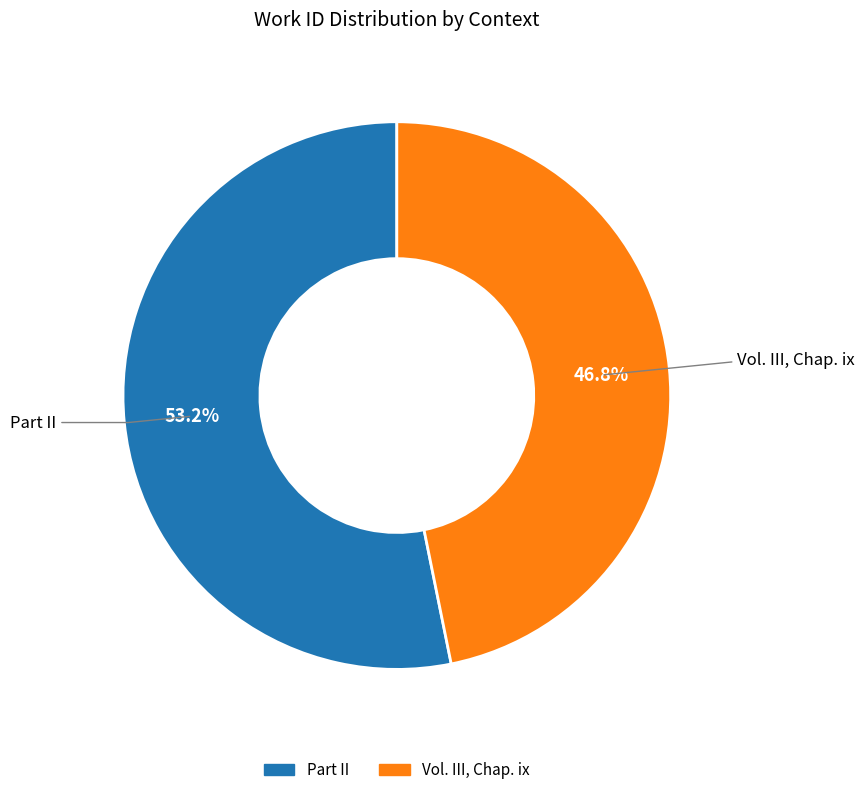

How many segments does this pie chart have?

2